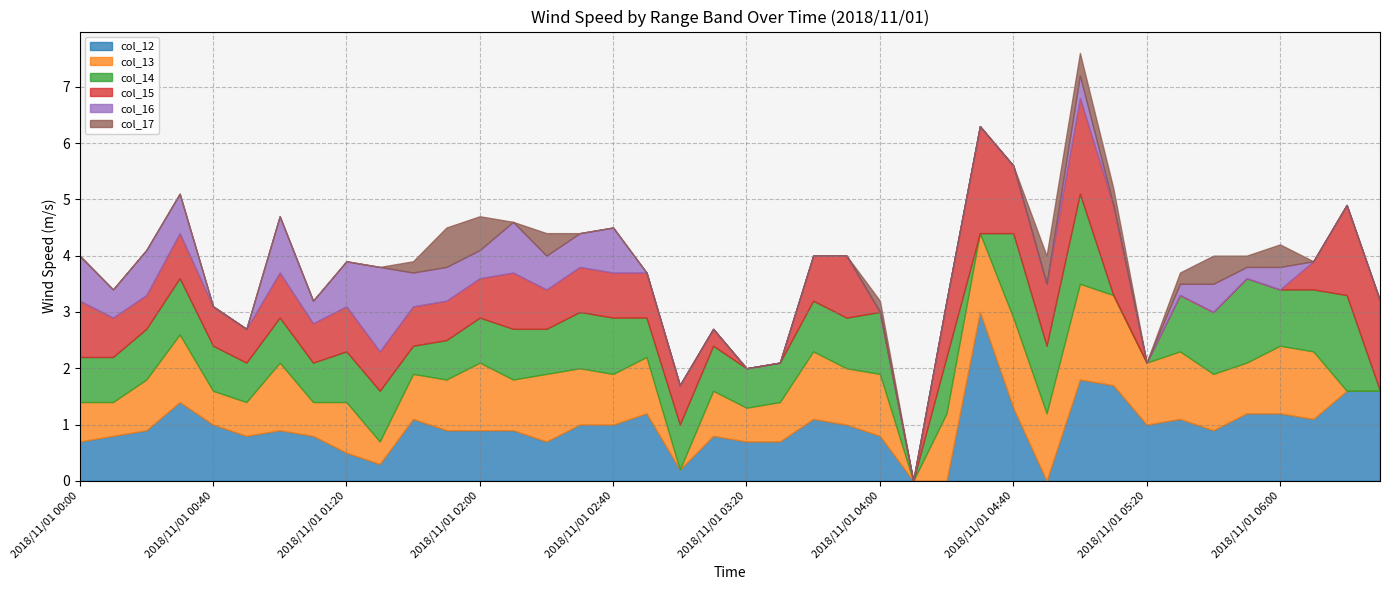

What is the difference between the maximum and minimum values in the col_16 series?

1.5